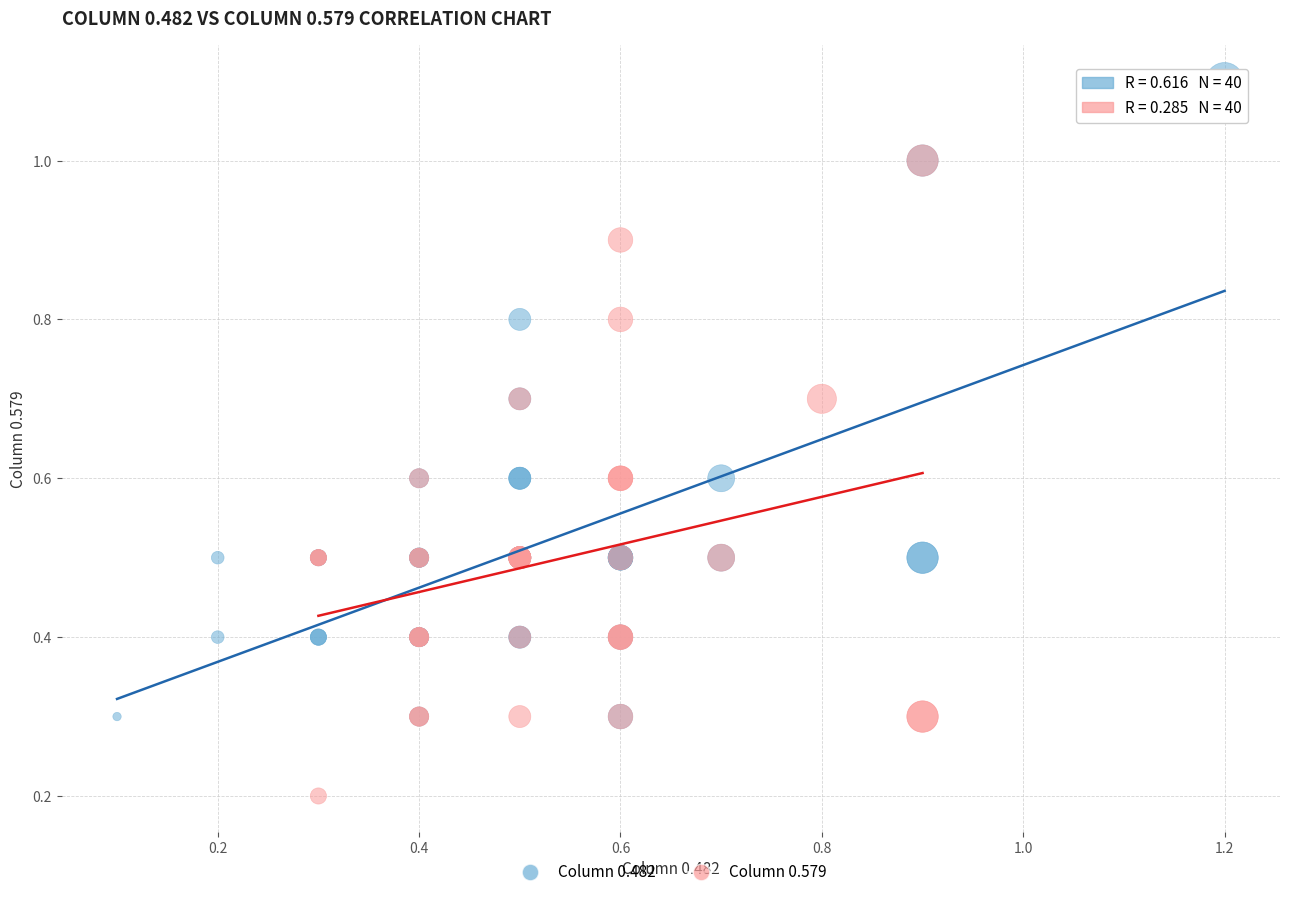

Which series contains the highest Y value?

Column 0.482